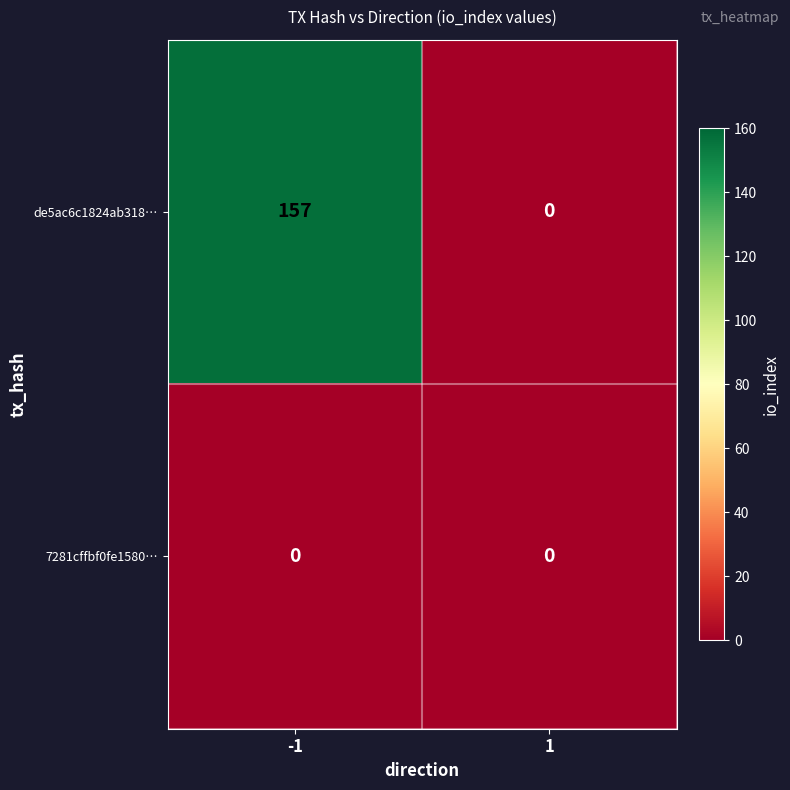

Between -1 and 1, which series saw the biggest shift?

de5ac6c1824ab318…